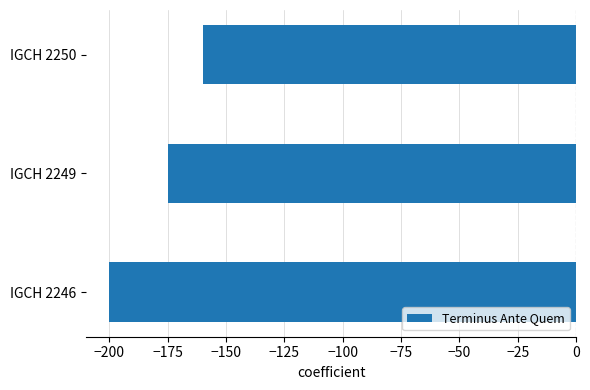

Reading bottom to top, list all the values displayed in this chart.

IGCH 2246=-200	IGCH 2249=-175	IGCH 2250=-160